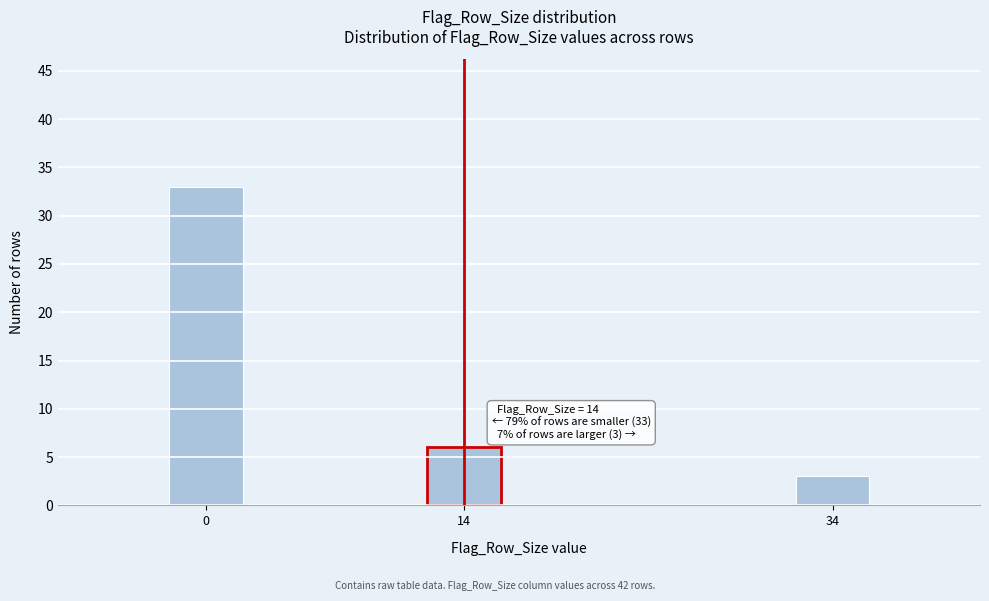

Reading left to right, list all the values displayed in this chart.

0=33	14=6	34=3